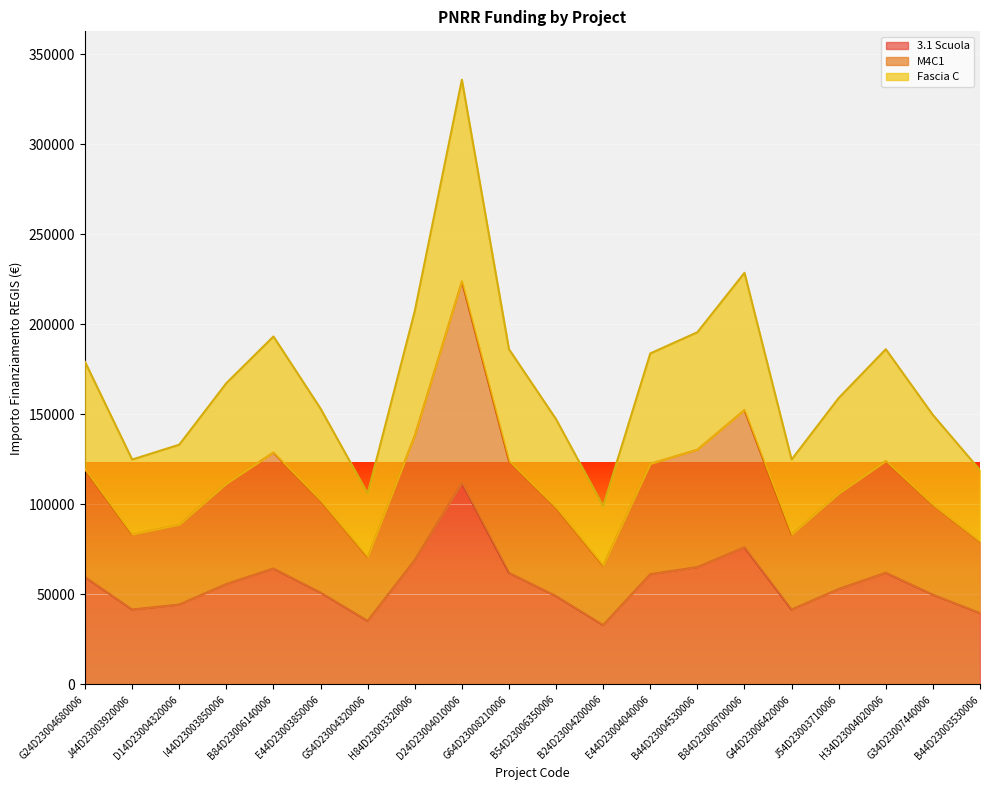

True or false: M4C1 and Fascia C intersect in this chart.

False